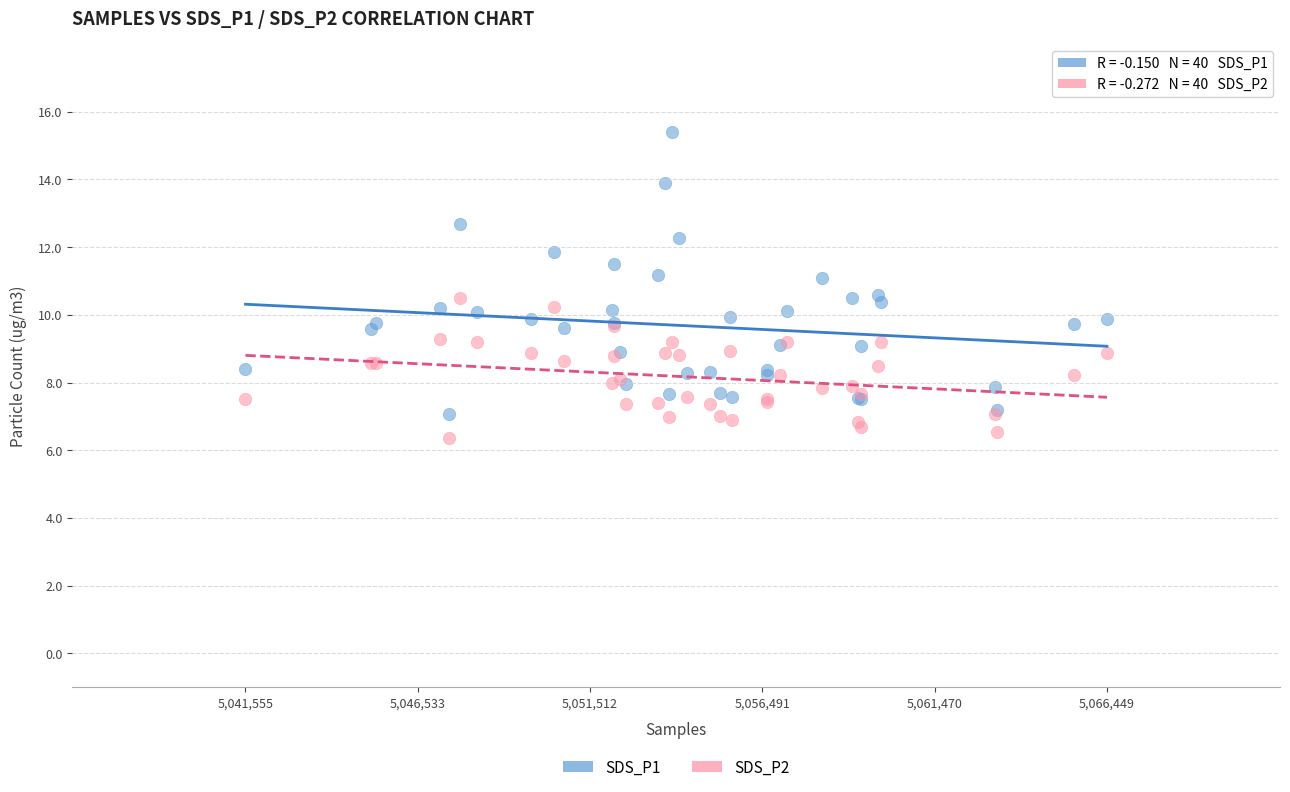

Which series has the largest Y range (max minus min)?

SDS_P1